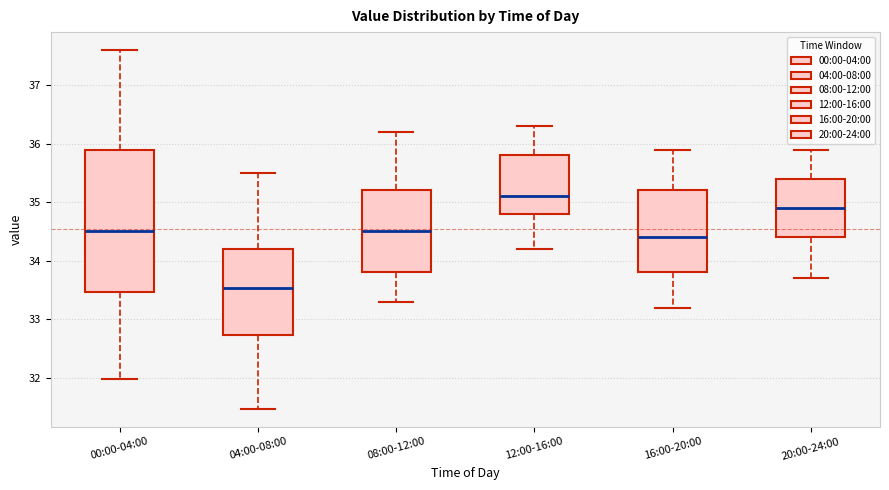

Which box is the tallest, from its lower edge to its upper edge?

00:00-04:00